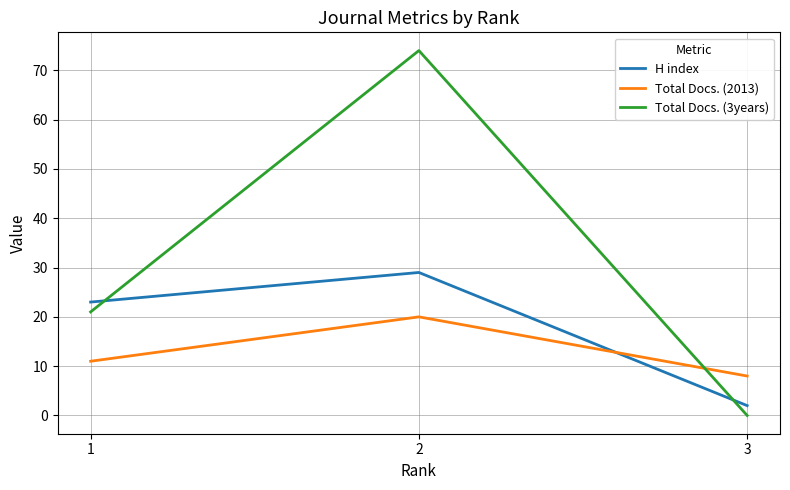

List the series in order of their overall mean, highest first.

Total Docs. (3years), H index, Total Docs. (2013)